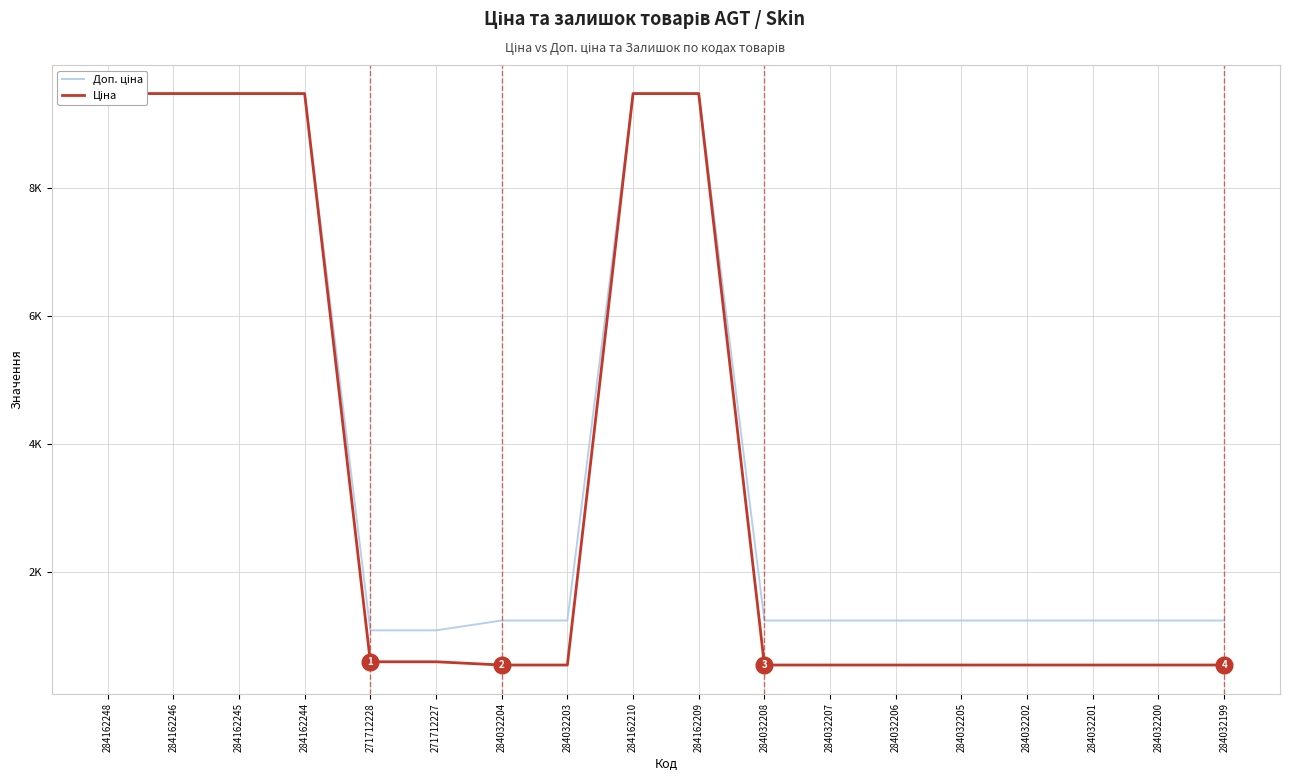

True or false: Доп. ціна and Ціна intersect in this chart.

False